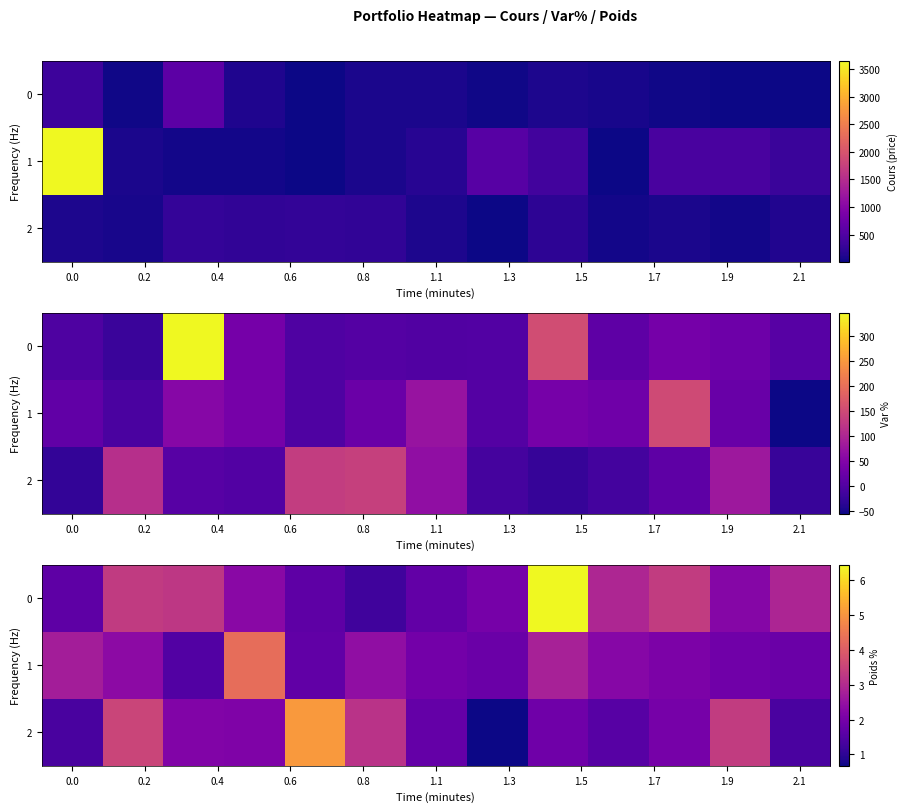

What is the highest value of the 1 series?

4.3